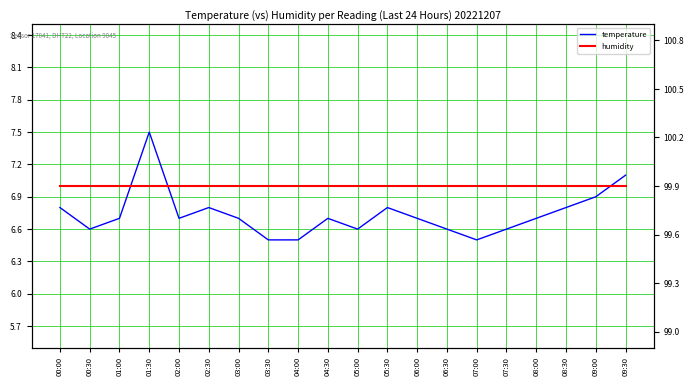

How many categories are shown in the chart?

20